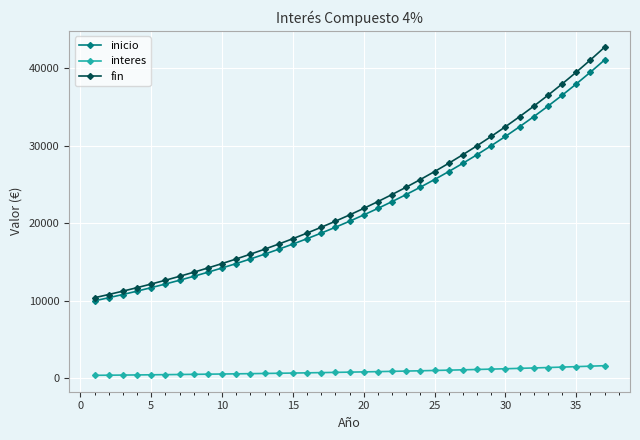

What are all the series names shown in the legend?

inicio, interes, fin